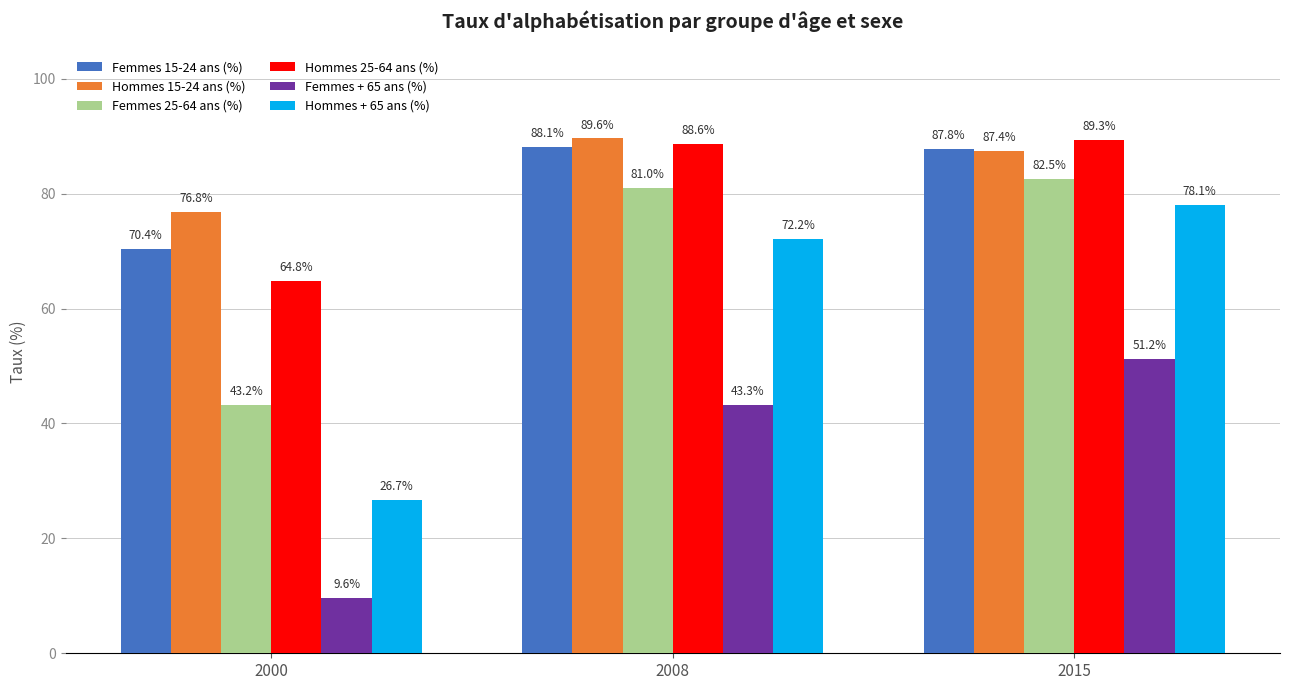

Rank the series at 2015 from highest to lowest value.

Hommes 25-64 ans (%), Femmes 15-24 ans (%), Hommes 15-24 ans (%), Femmes 25-64 ans (%), Hommes + 65 ans (%), Femmes + 65 ans (%)